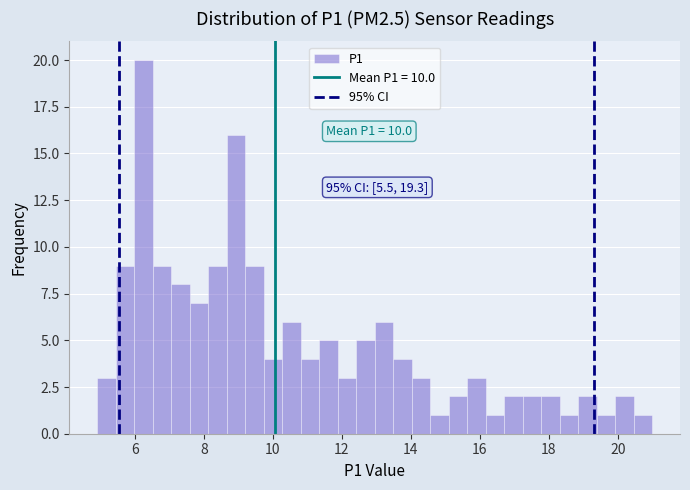

Around what value on the x-axis is the tallest bar? Give the approximate position of its centre, as read against the axis.

6.2